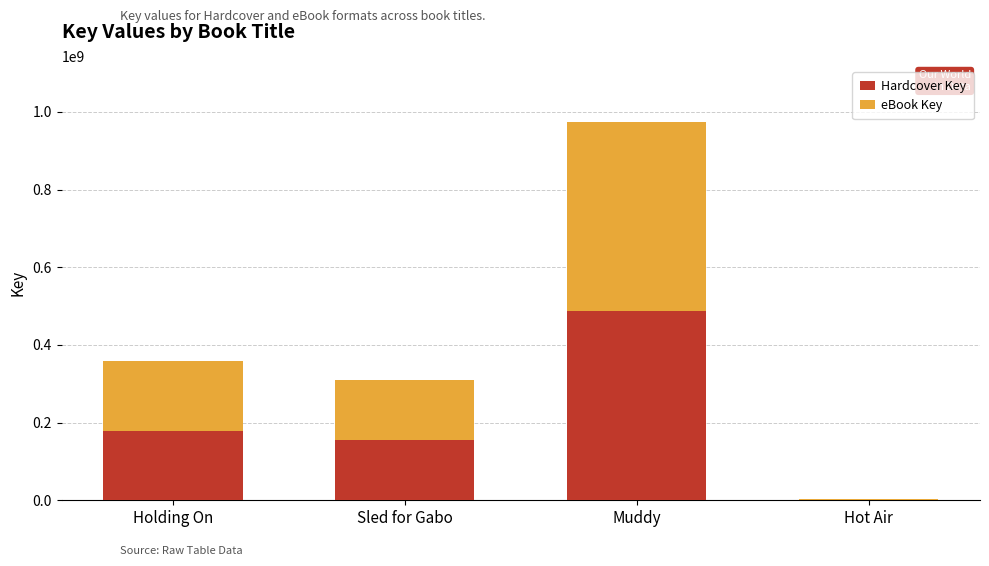

At which category is the sum across all series the highest?

Muddy